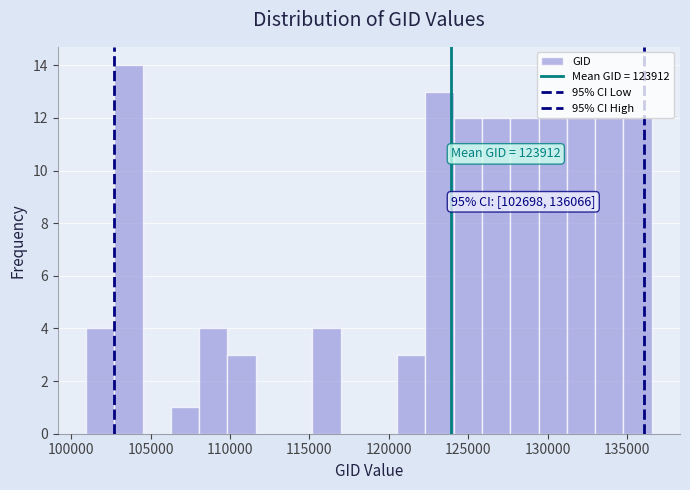

Around what value on the x-axis is the tallest bar? Give the approximate position of its centre, as read against the axis.

103500